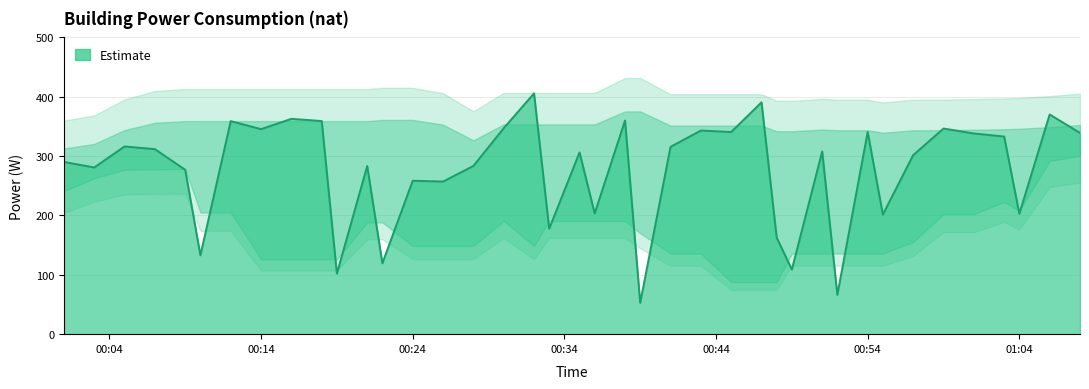

What is the smallest value displayed?

52.7